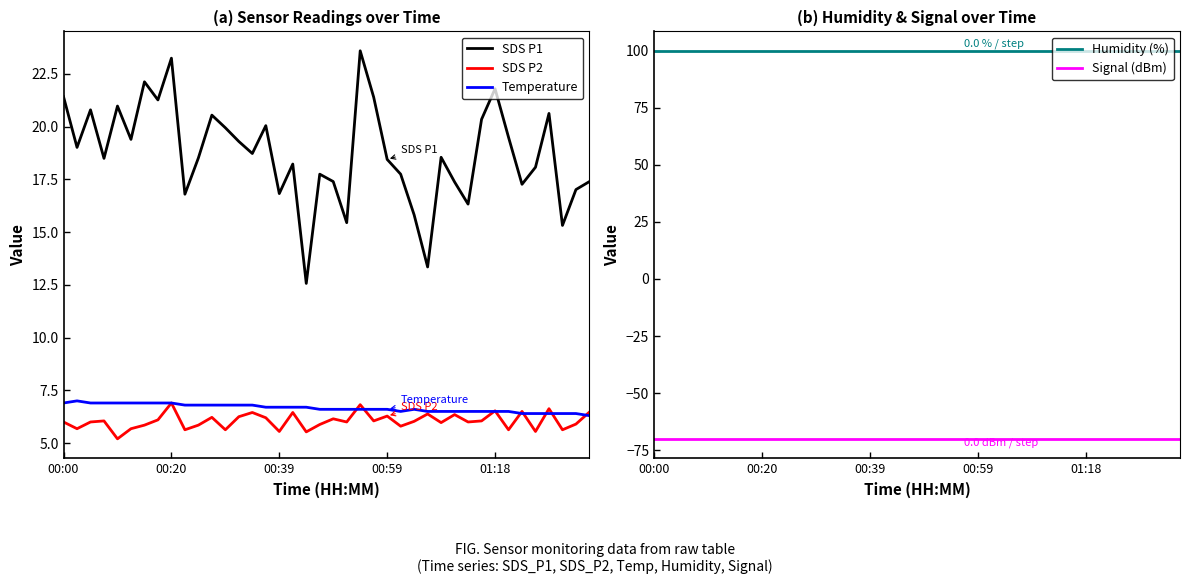

What is the difference between the maximum and second lowest values in the SDS P2 series?

1.4